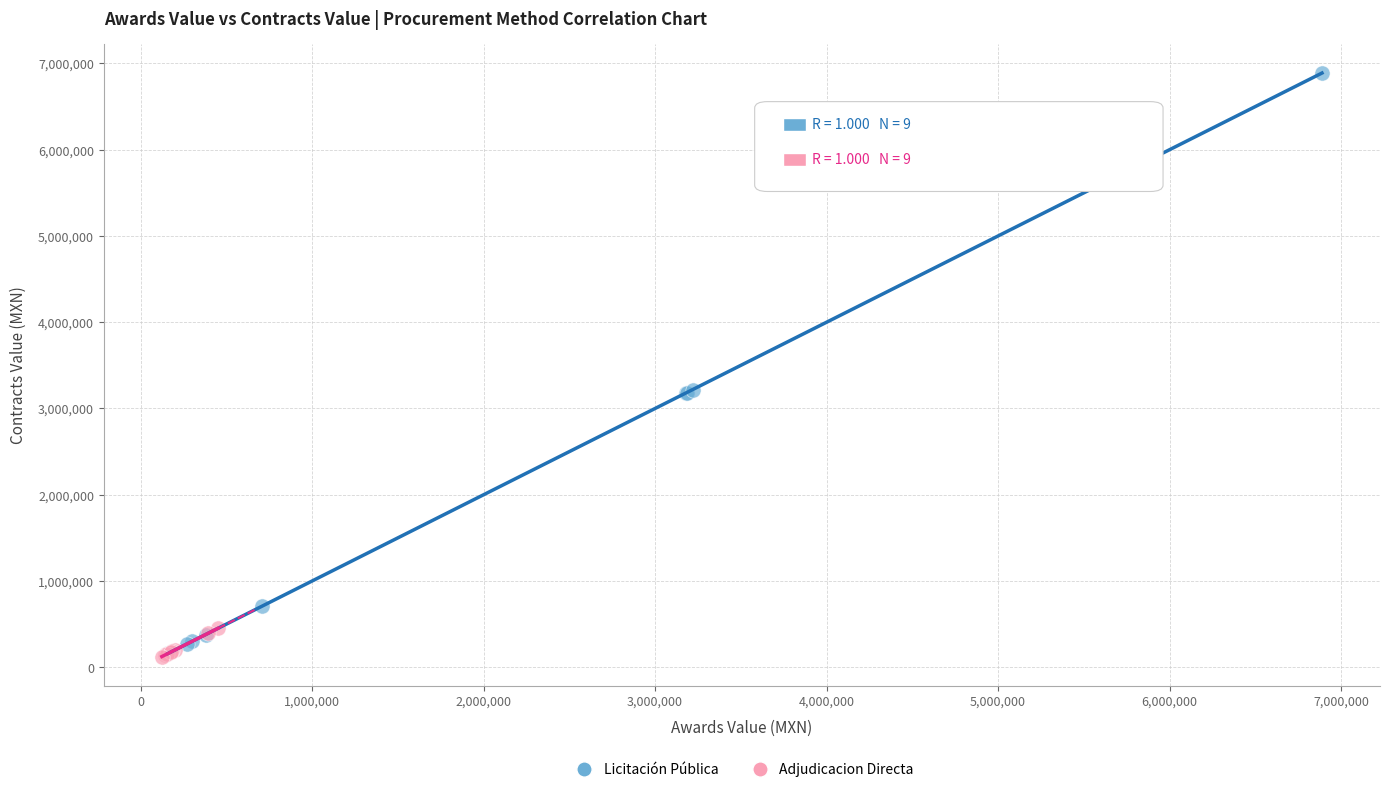

Which series contains the highest Y value?

Licitación Pública